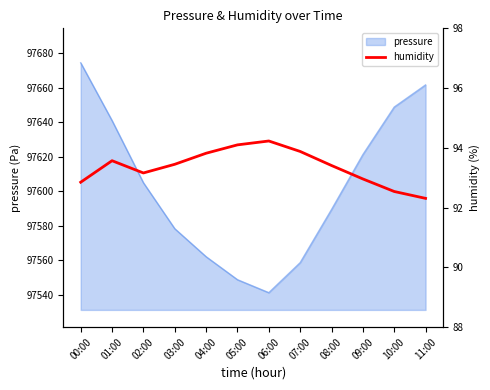

Reading left to right, transcribe all the data shown in this chart.

92.8	93.6	93.2	93.5	93.8	94.1	94.2	93.9	93.4	93.0	92.5	92.3